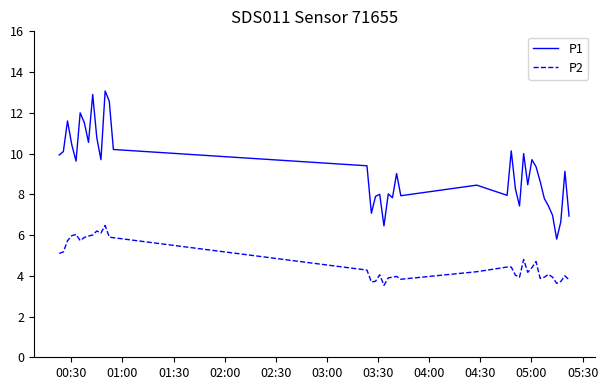

List the series in order of their peak value, highest first.

P1, P2